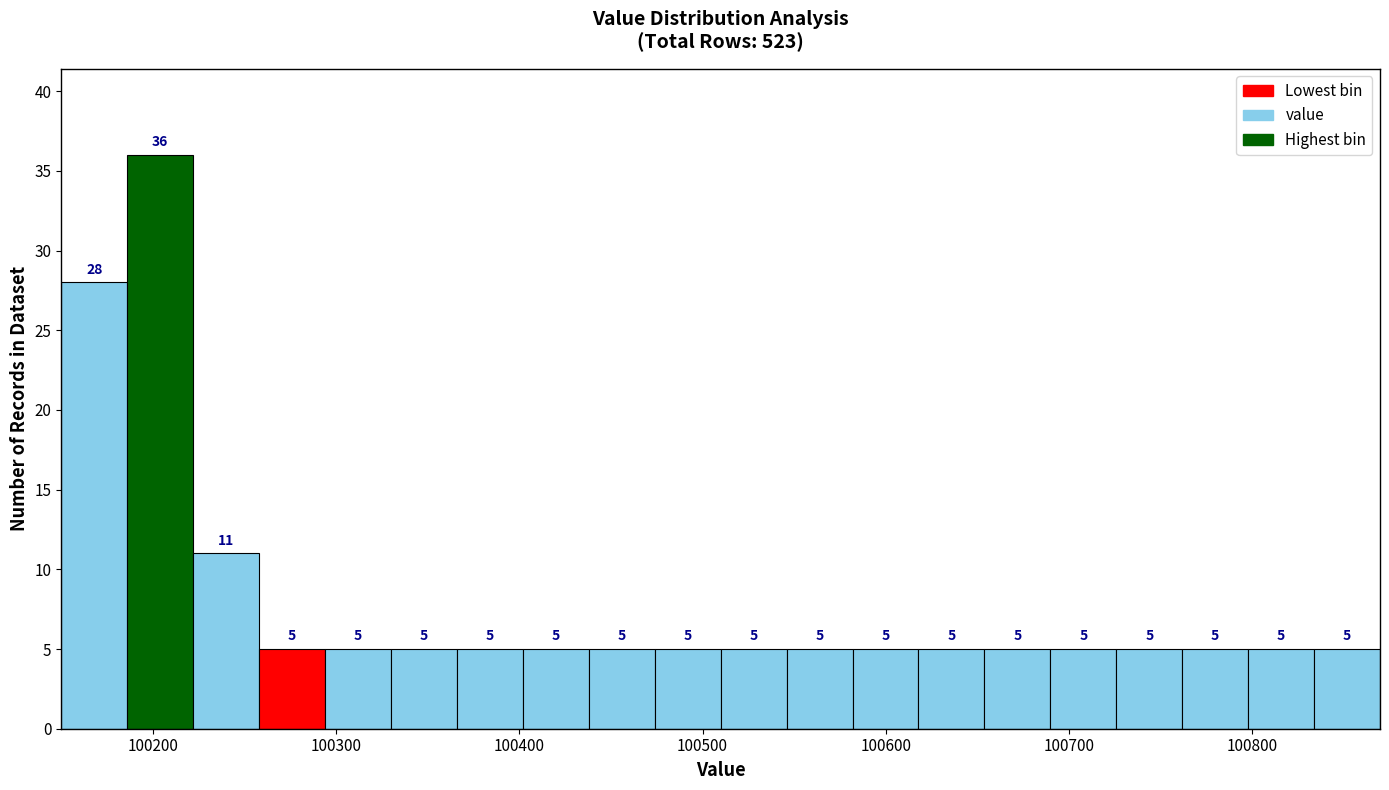

Around what value on the x-axis is the tallest bar? Give the approximate position of its centre, as read against the axis.

100200